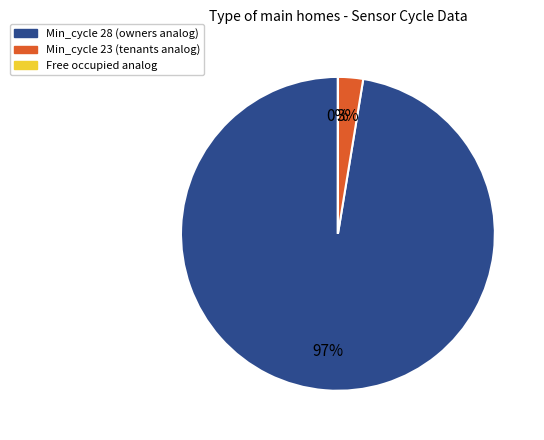

To the nearest percent, what is the difference between the largest and smallest slice percentages?

97%